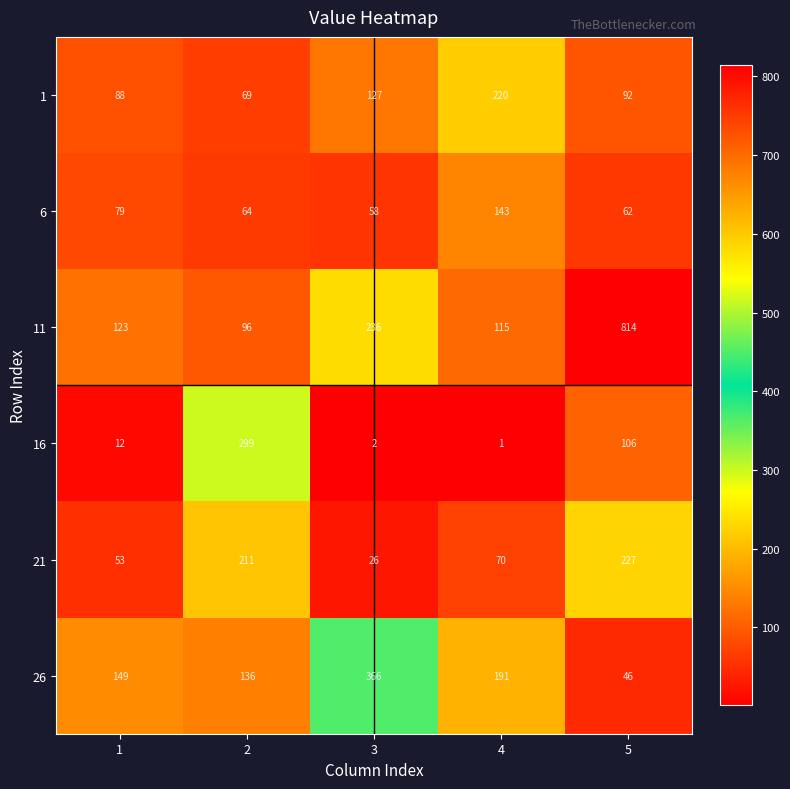

At which label is 21 closest to 126?

4